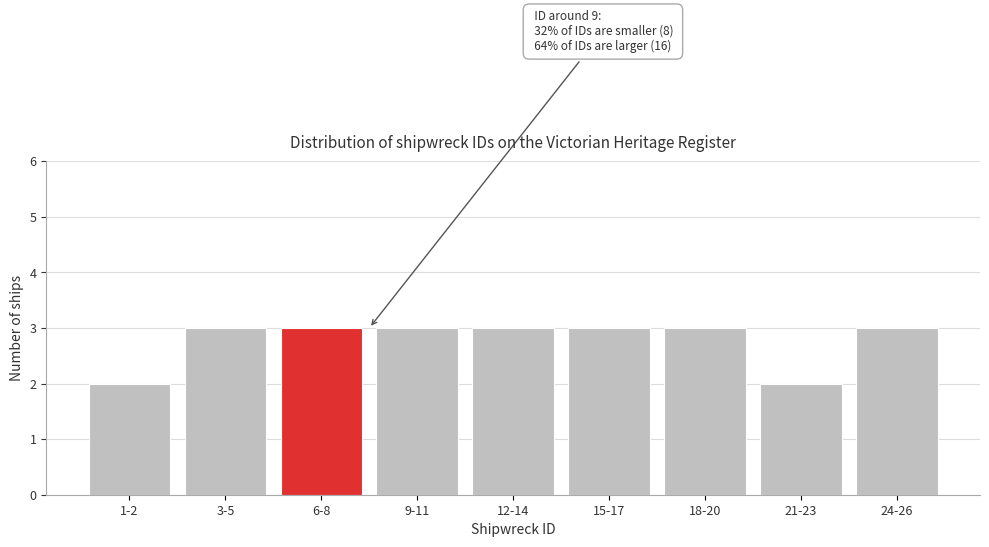

Reading right to left, what are all the values shown in this chart?

3	2	3	3	3	3	3	3	2